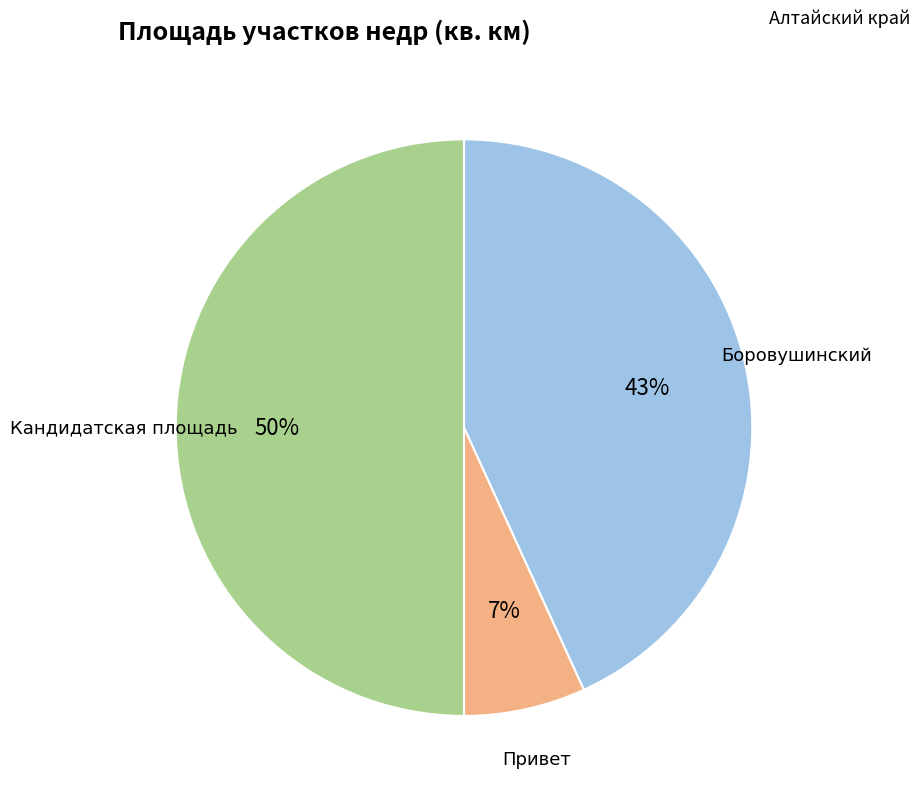

To the nearest percent, what is the average slice percentage?

33%